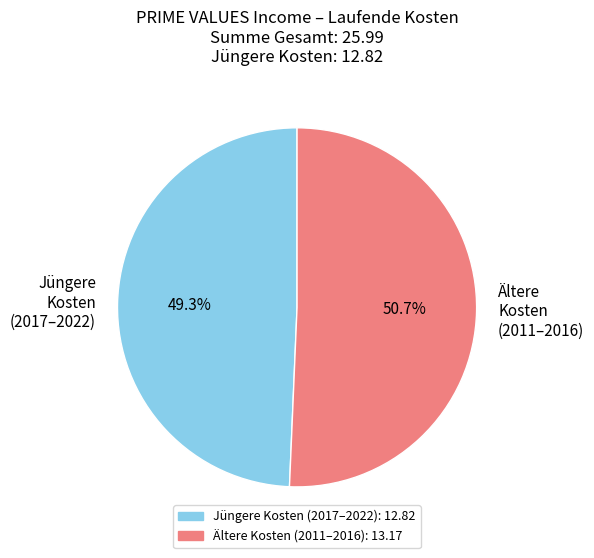

Between Ältere Kosten (2011–2016) and Jüngere Kosten (2017–2022), which is larger?

Ältere Kosten (2011–2016)